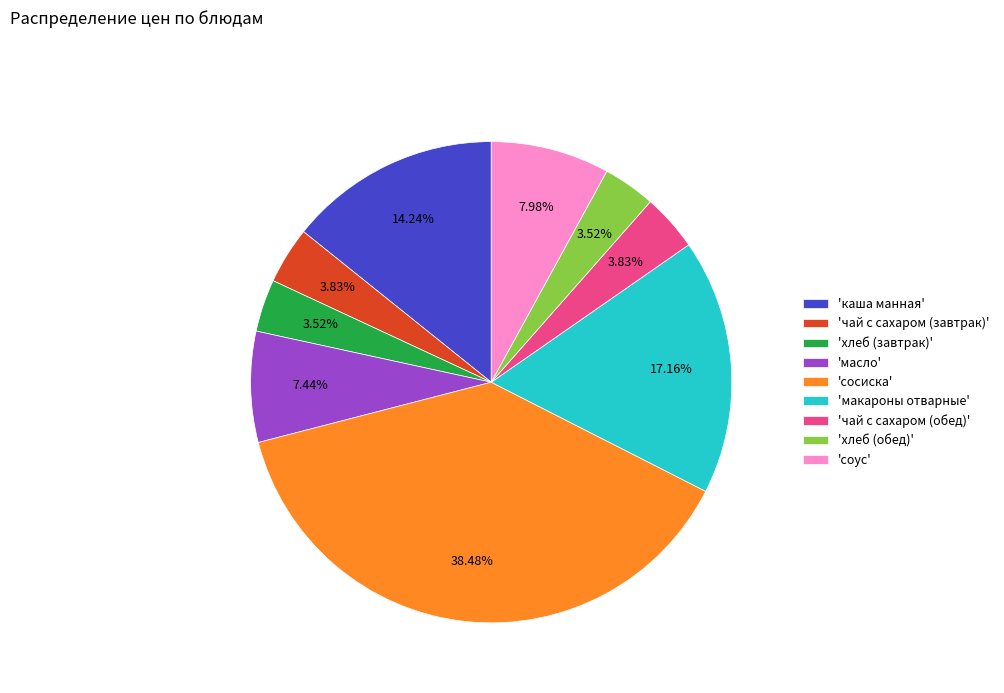

Which has a higher value, 'макароны отварные' or 'соус'?

'макароны отварные'